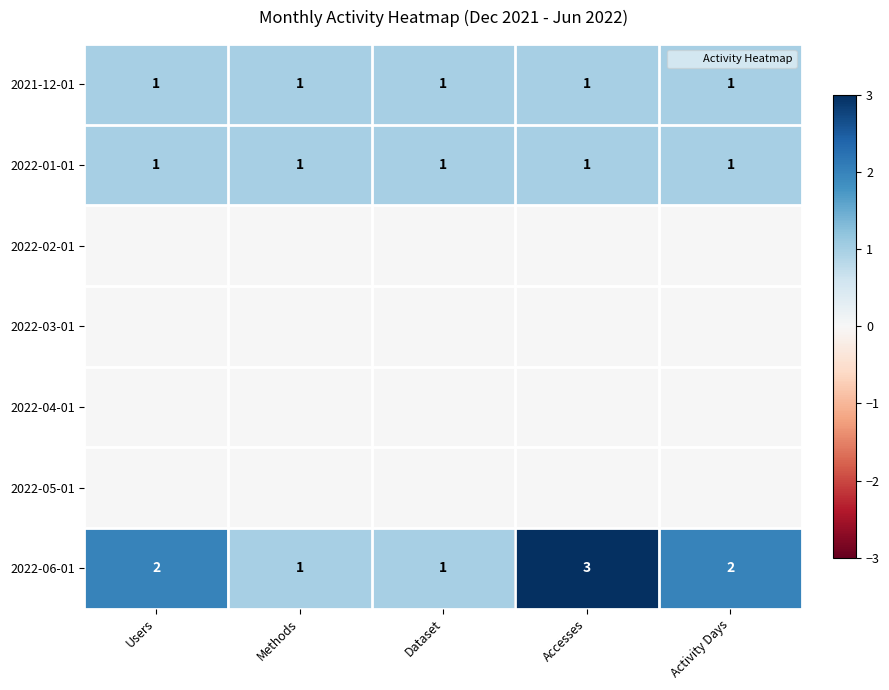

Which category has the lowest value in the 2021-12-01 series?

Users